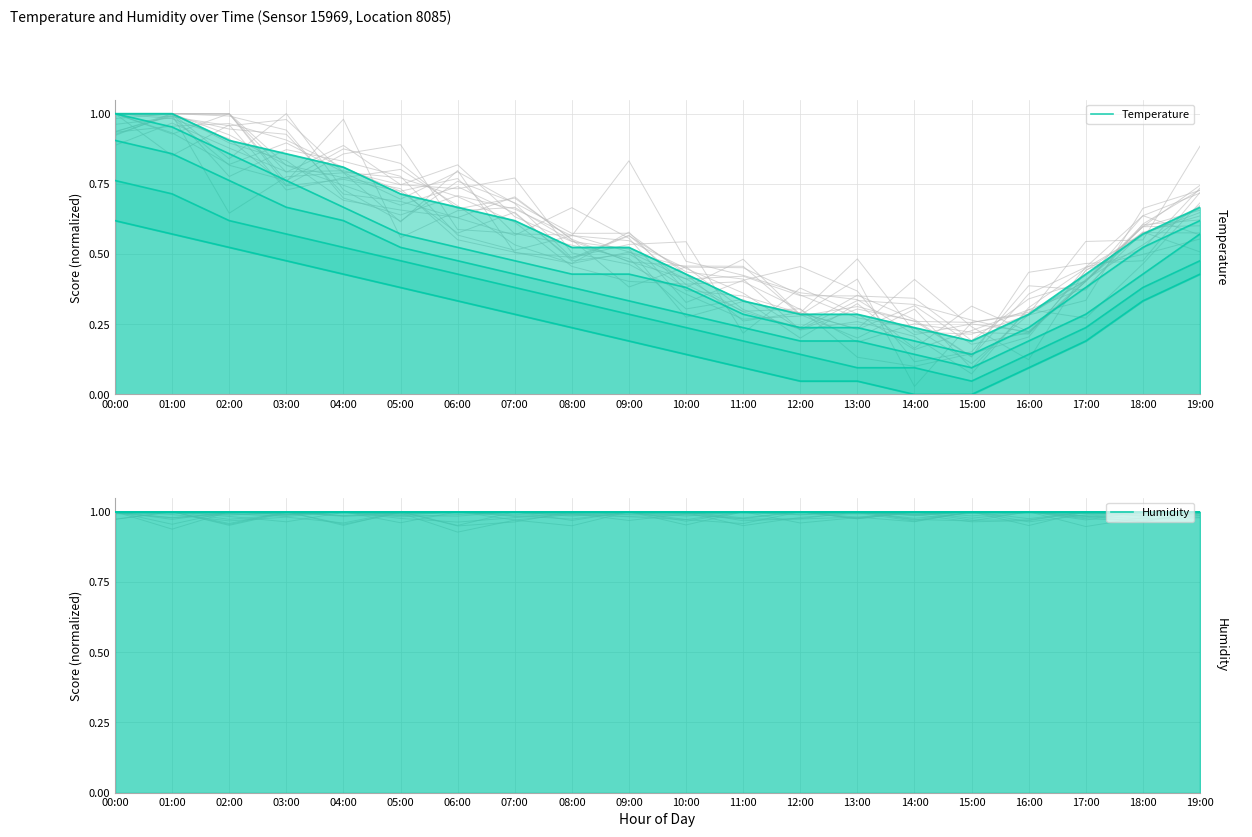

At which category does the chart reach its minimum across all series?

15:00